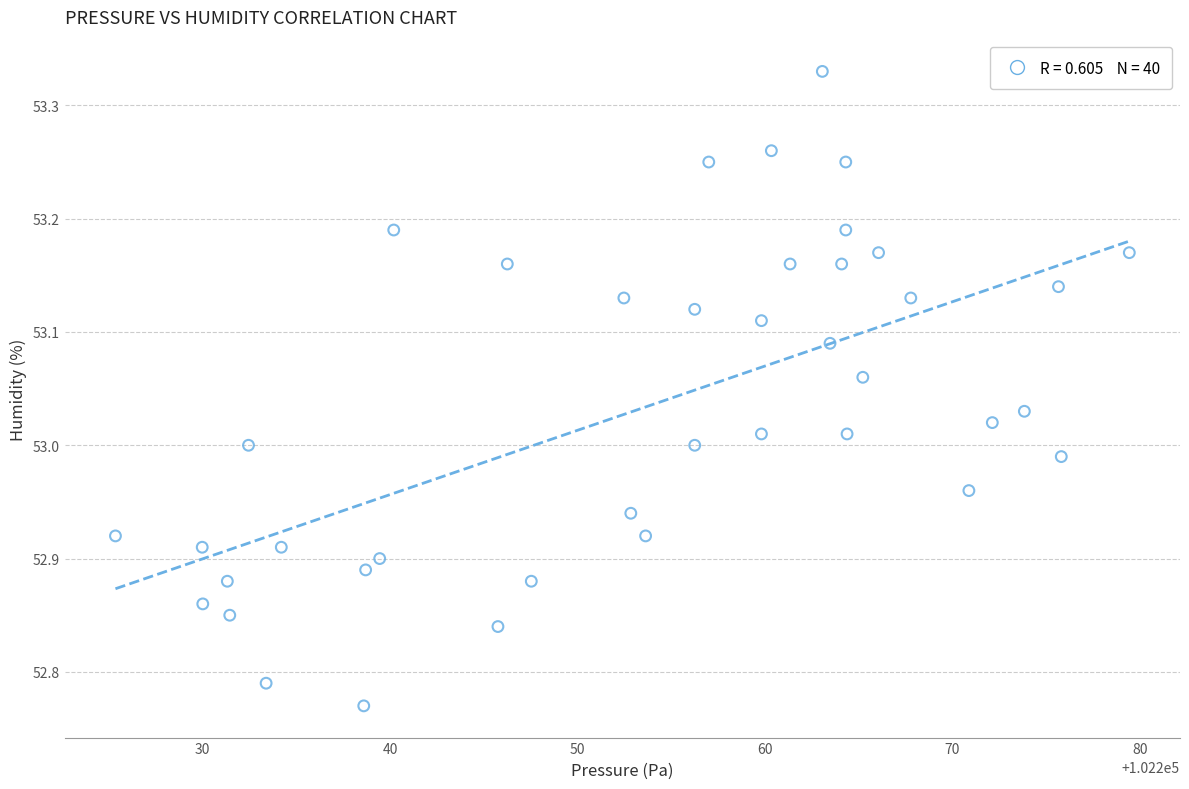

What is the range of Y values (max minus min)?

0.6